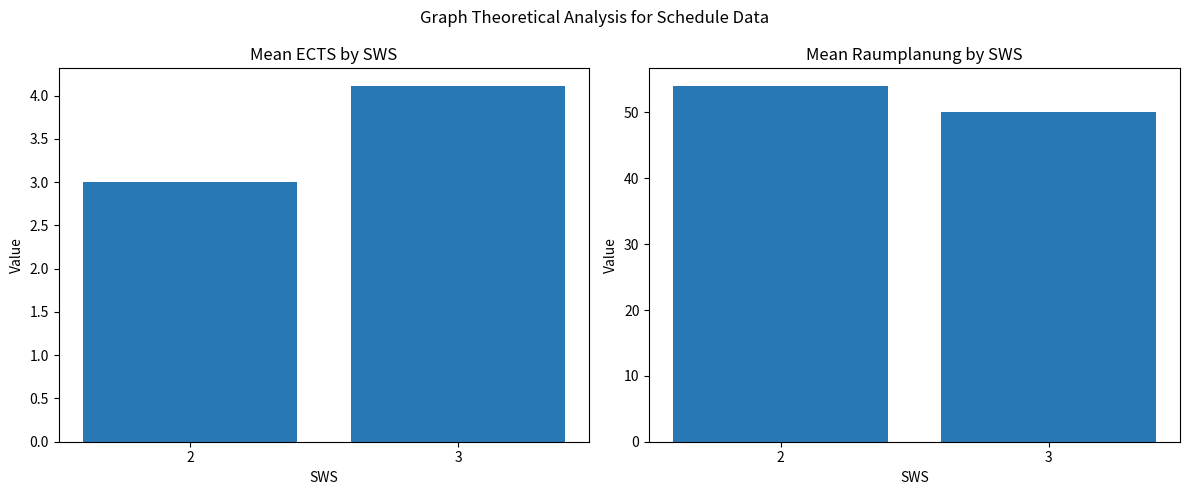

True or false: Mean Raumplanung has a value of 50.0 at 3.

True